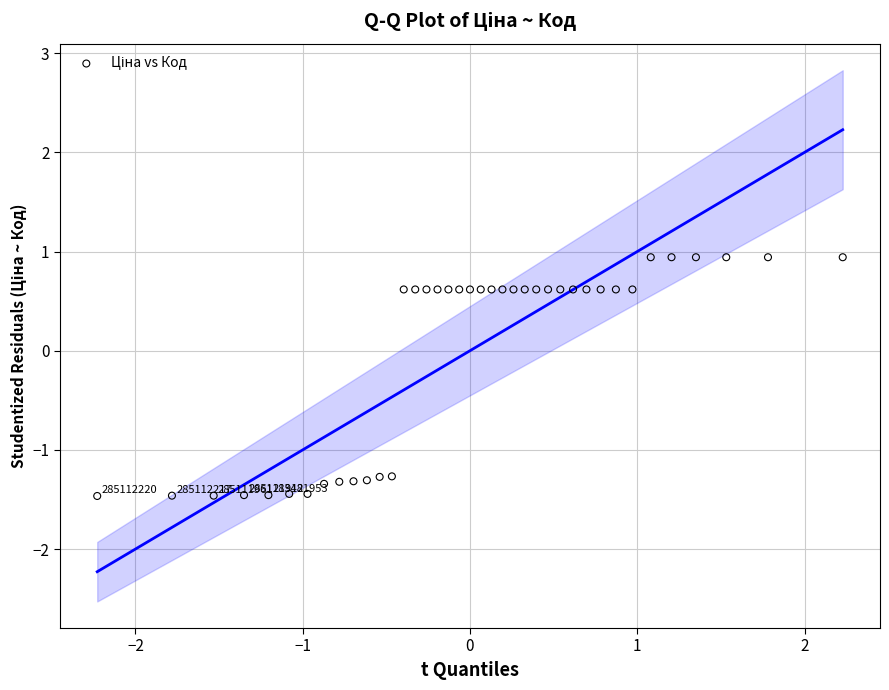

What is the range of X values (max minus min)?

4.5